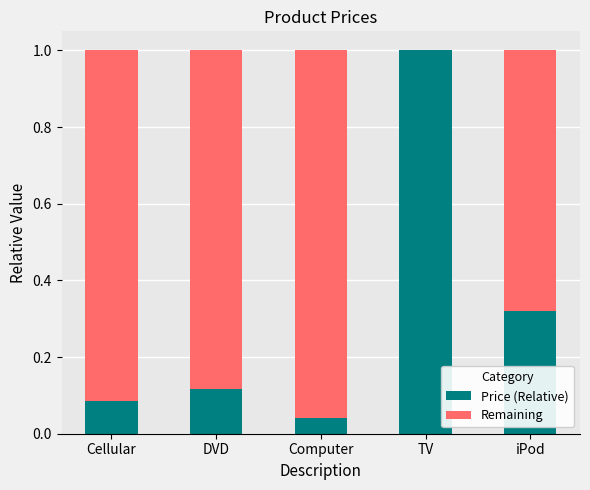

At which label does Price (Relative) reach its peak?

TV